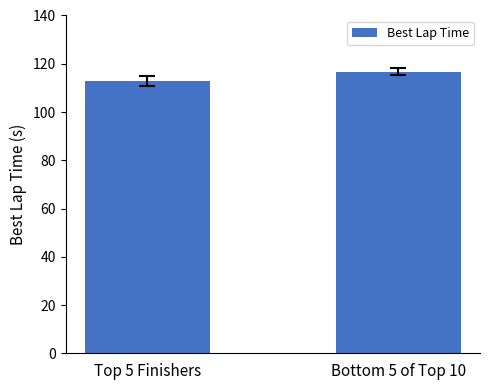

Reading left to right, what are all the values shown in this chart?

Top 5 Finishers=112.7	Bottom 5 of Top 10=116.8